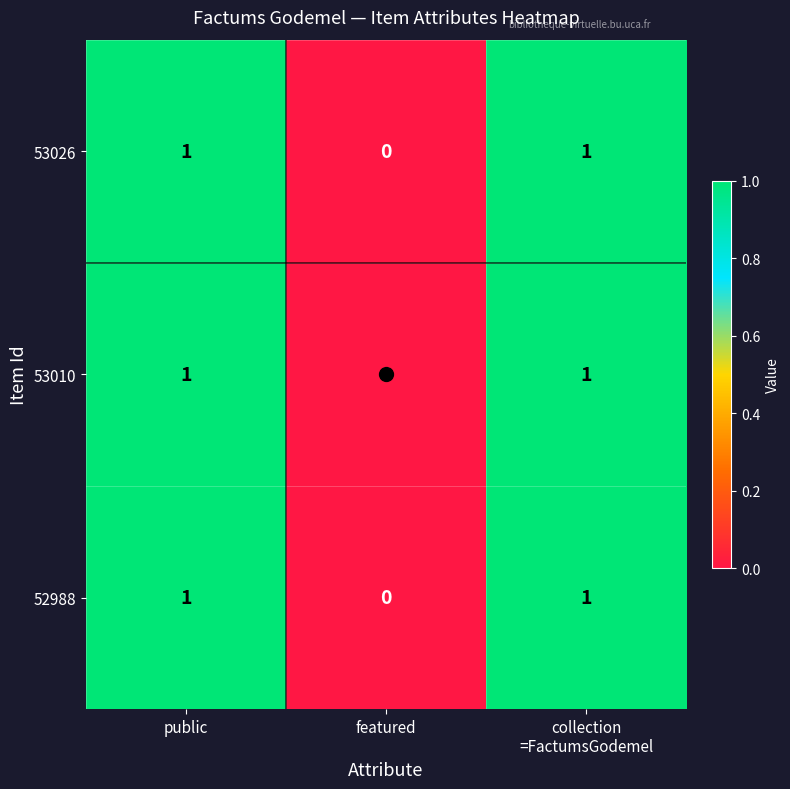

At which label does 52988 reach its minimum?

featured